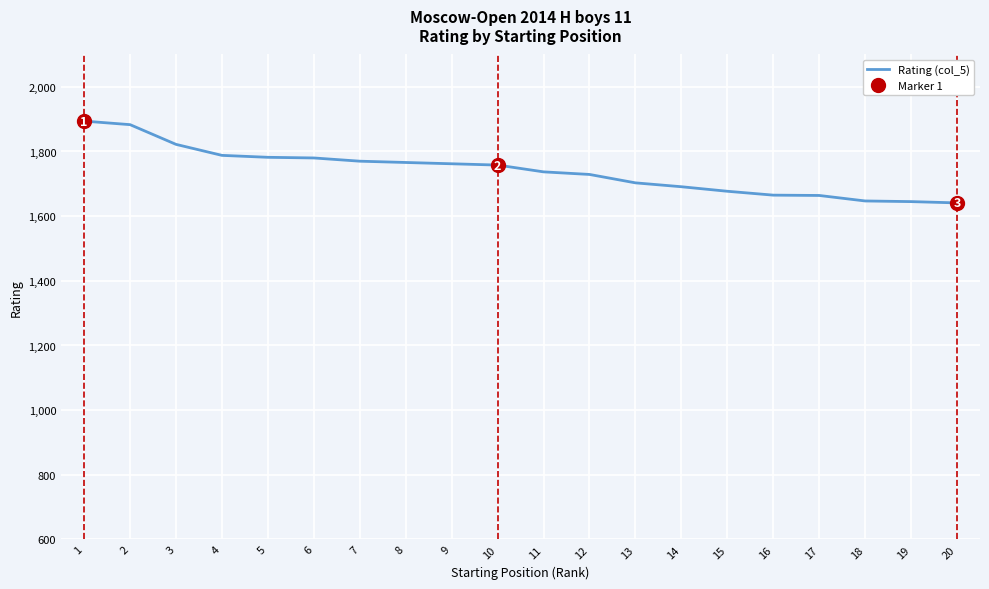

How many data points are above 1758?

9